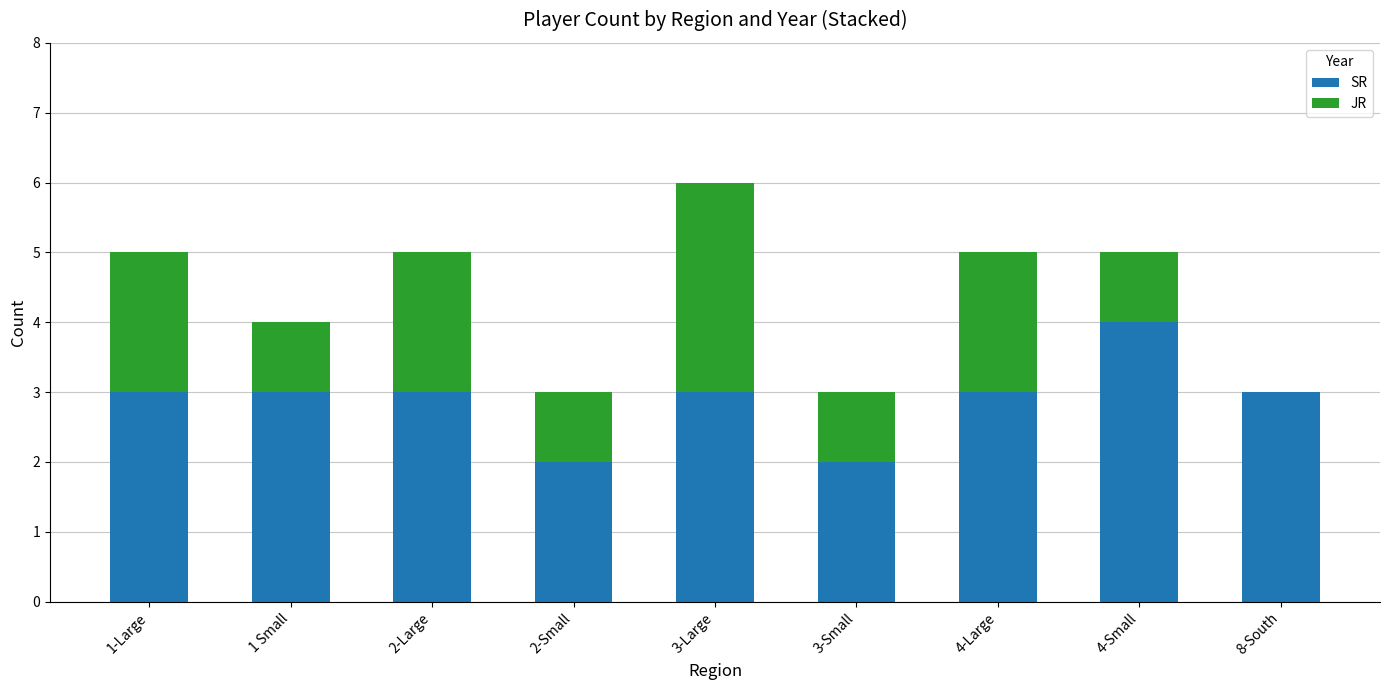

How many series are shown in this chart?

2